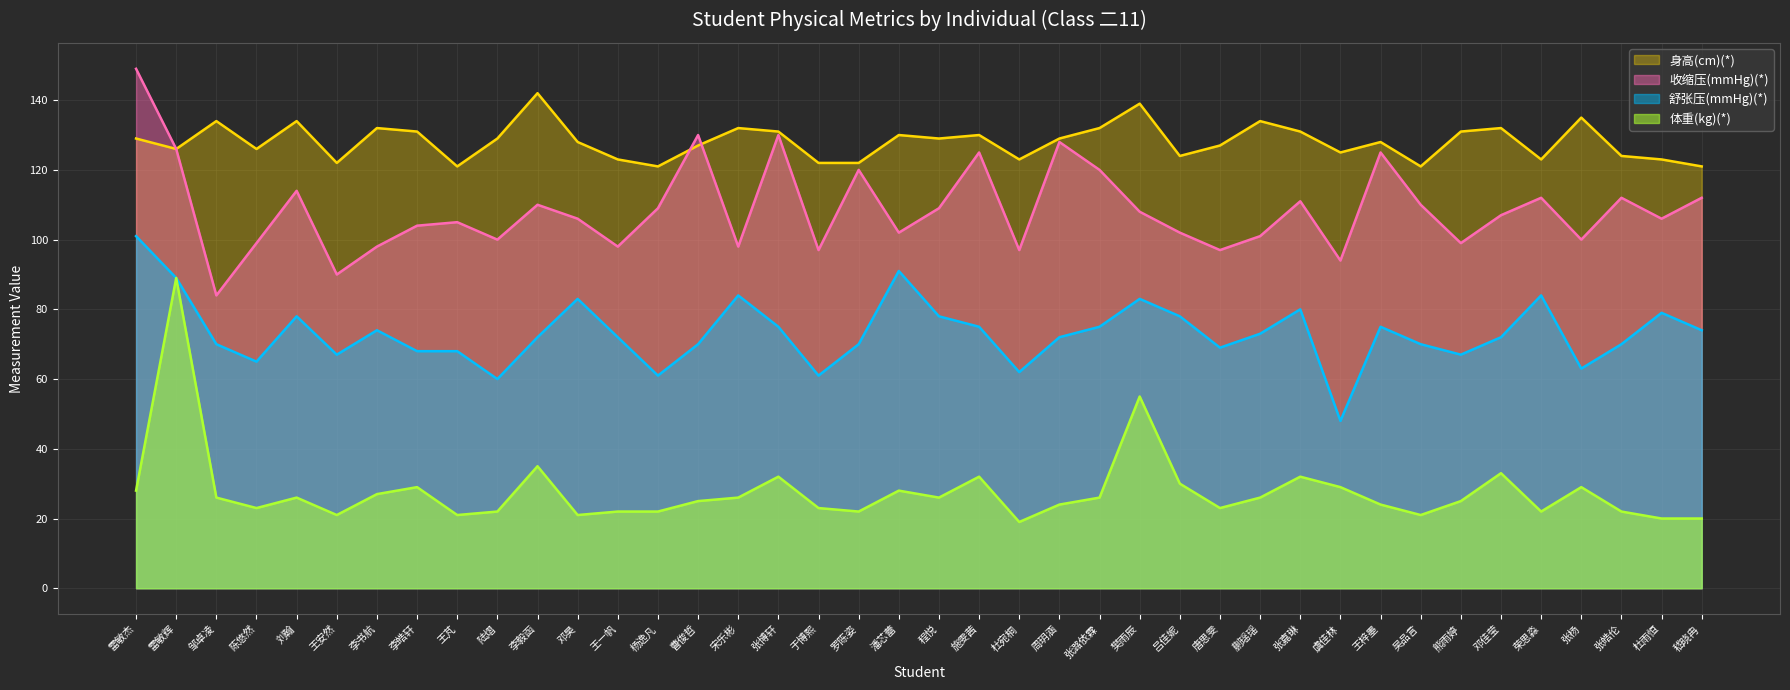

List the series in order of their overall mean, lowest first.

体重(kg)(*), 舒张压(mmHg)(*), 收缩压(mmHg)(*), 身高(cm)(*)